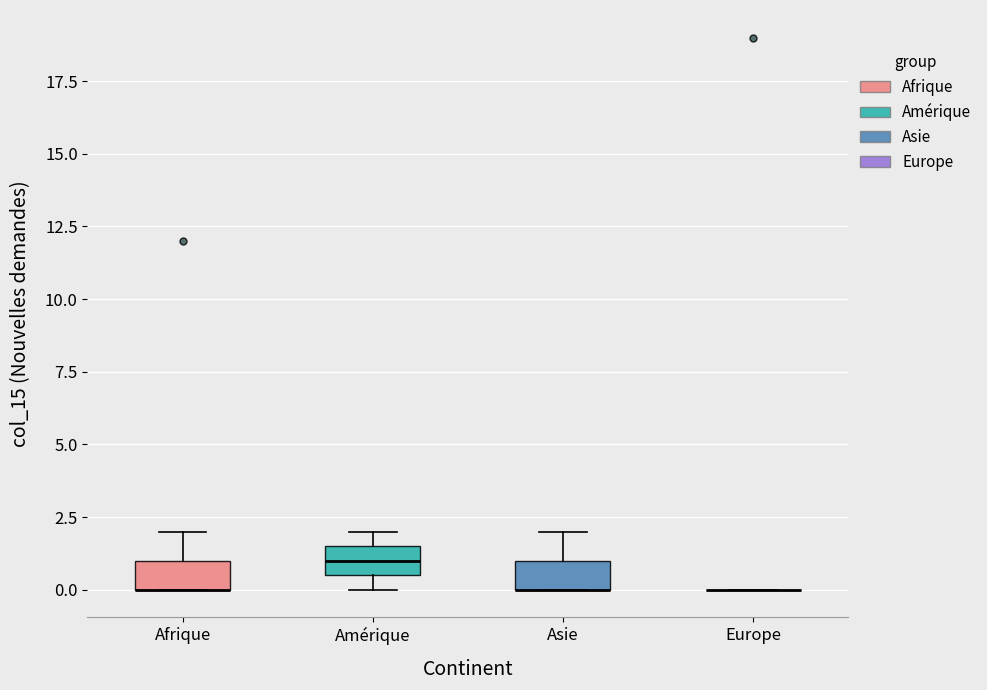

Reading left to right, transcribe this box plot: for each box, give where its median line is, the range the box spans, and where its two whiskers end, as read against the y-axis. The values are not printed on the chart, so give them approximately, as read against the axis.

Afrique: median 0.0 (drawn on the box's lower edge), box 0.0 to 1.0, whiskers 0.0 to 2.0
Amérique: median 1.0, box 0.5 to 1.5, whiskers 0.0 to 2.0
Asie: median 0.0 (drawn on the box's lower edge), box 0.0 to 1.0, whiskers 0.0 to 2.0
Europe: box collapsed to a line at 0.0, whiskers 0.0 to 0.0